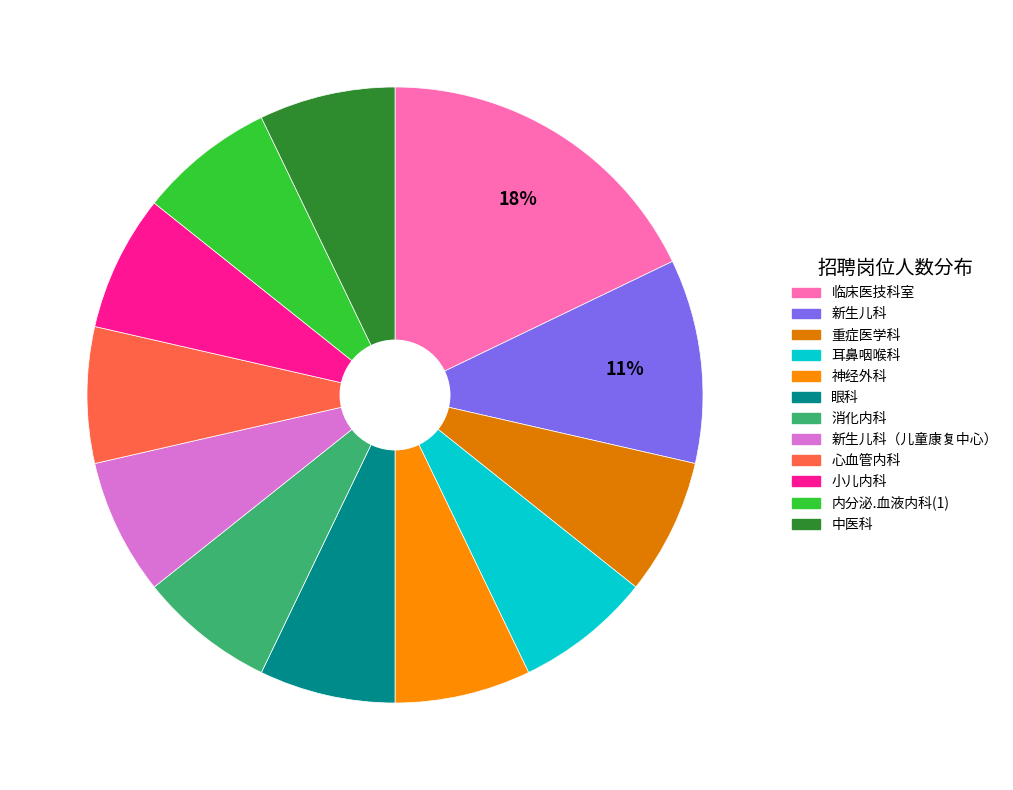

How many segments does this pie chart have?

12